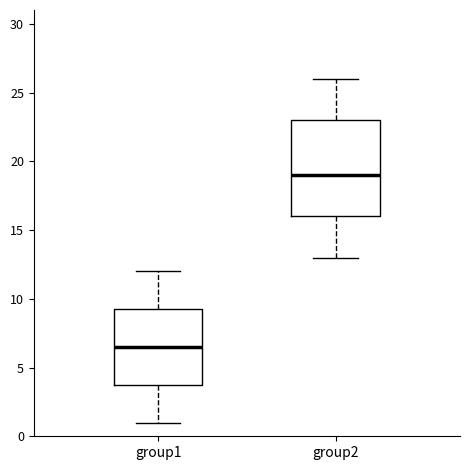

Reading left to right, read every box against the y-axis: the position of its median line, the range the box covers, and the ends of its whiskers. The values are not printed on the chart, so give them approximately, as read against the axis.

group1: median 6.5, box 4.0 to 9.5, whiskers 1.0 to 12.0
group2: median 19.0, box 16.0 to 23.0, whiskers 13.0 to 26.0